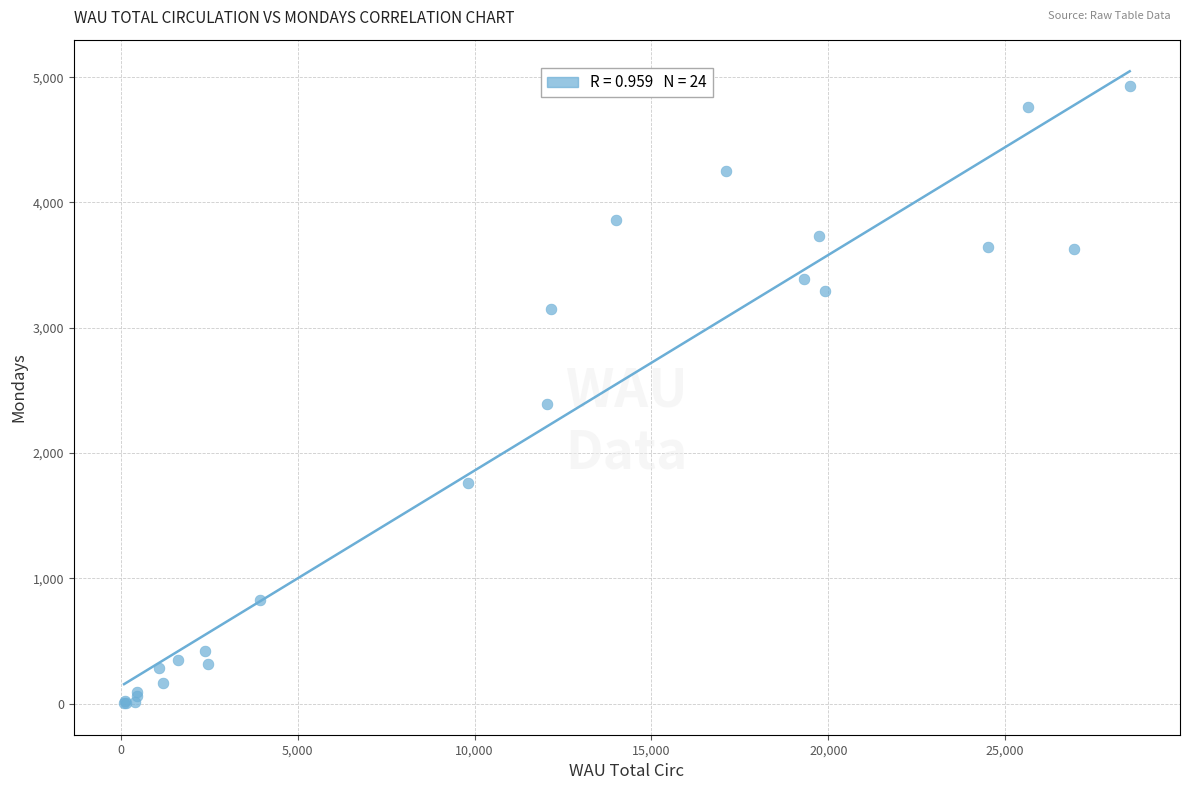

What Y value in the scatter plot is closest to 2464?

2389